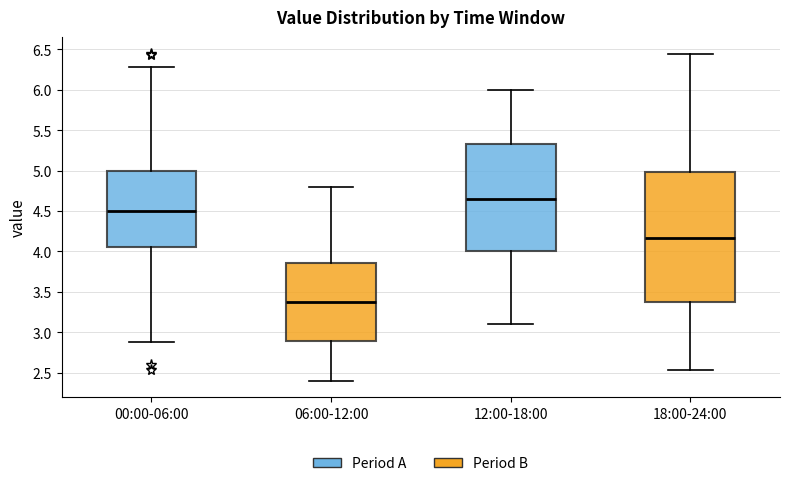

Reading left to right, read every box against the y-axis: the position of its median line, the range the box covers, and the ends of its whiskers. The values are not printed on the chart, so give them approximately, as read against the axis.

00:00-06:00: median 4.50, box 4.05 to 5.00, whiskers 2.90 to 6.30
06:00-12:00: median 3.40, box 2.90 to 3.85, whiskers 2.40 to 4.80
12:00-18:00: median 4.65, box 4.00 to 5.35, whiskers 3.10 to 6.00
18:00-24:00: median 4.15, box 3.40 to 5.00, whiskers 2.55 to 6.45